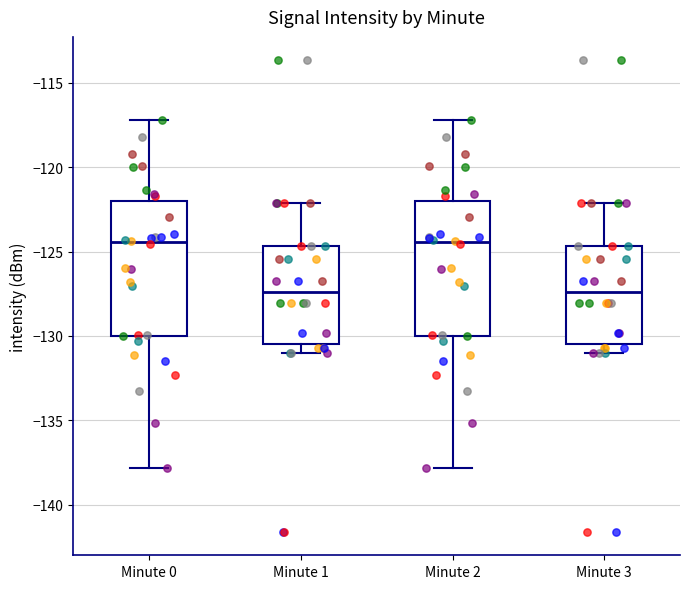

Reading left to right, transcribe this box plot: for each box, give where its median line is, the range the box spans, and where its two whiskers end, as read against the y-axis. The values are not printed on the chart, so give them approximately, as read against the axis.

Minute 0: median -124.5, box -130.0 to -122.0, whiskers -138.0 to -117.0
Minute 1: median -127.5, box -130.5 to -124.5, whiskers -131.0 to -122.0
Minute 2: median -124.5, box -130.0 to -122.0, whiskers -138.0 to -117.0
Minute 3: median -127.5, box -130.5 to -124.5, whiskers -131.0 to -122.0